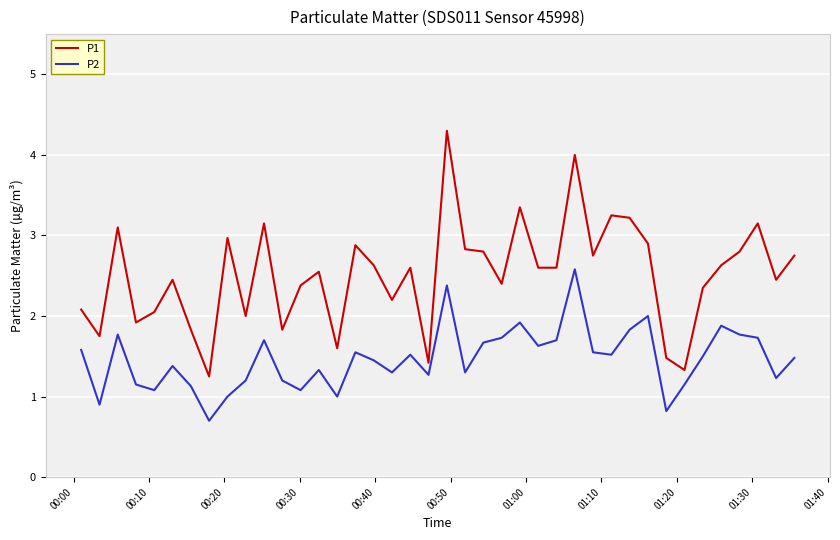

How many categories are shown in the chart?

40